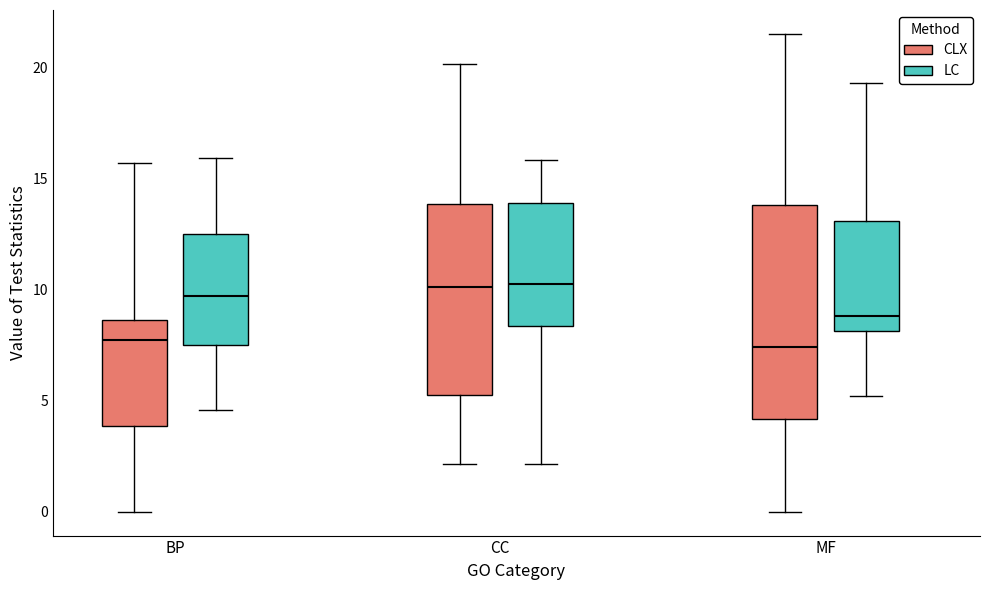

Comparing the boxes themselves (not the whiskers), which one is the tallest?

MF (CLX)